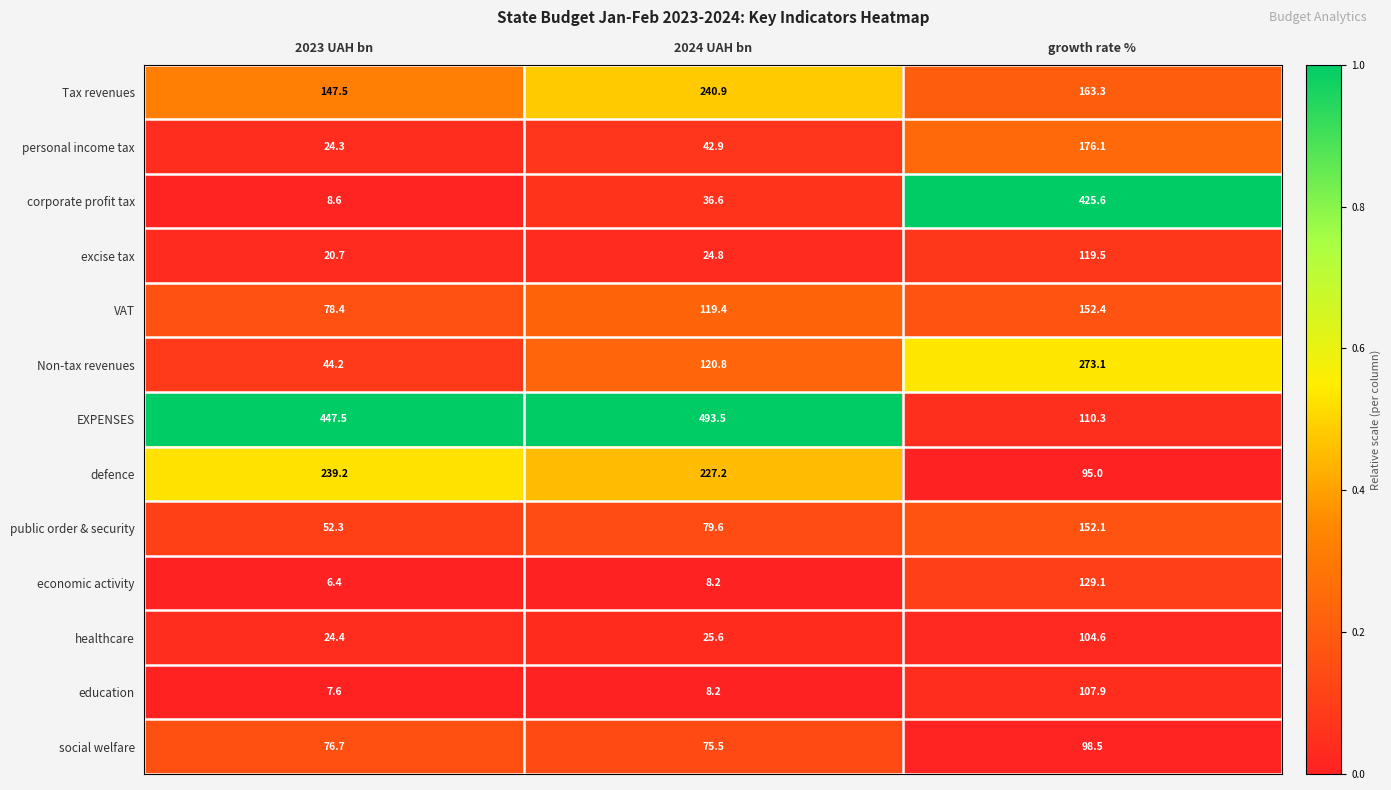

At growth rate %, list the series in order from largest to smallest.

corporate profit tax, Non-tax revenues, personal income tax, Tax revenues, VAT, public order & security, economic activity, excise tax, EXPENSES, education, healthcare, social welfare, defence